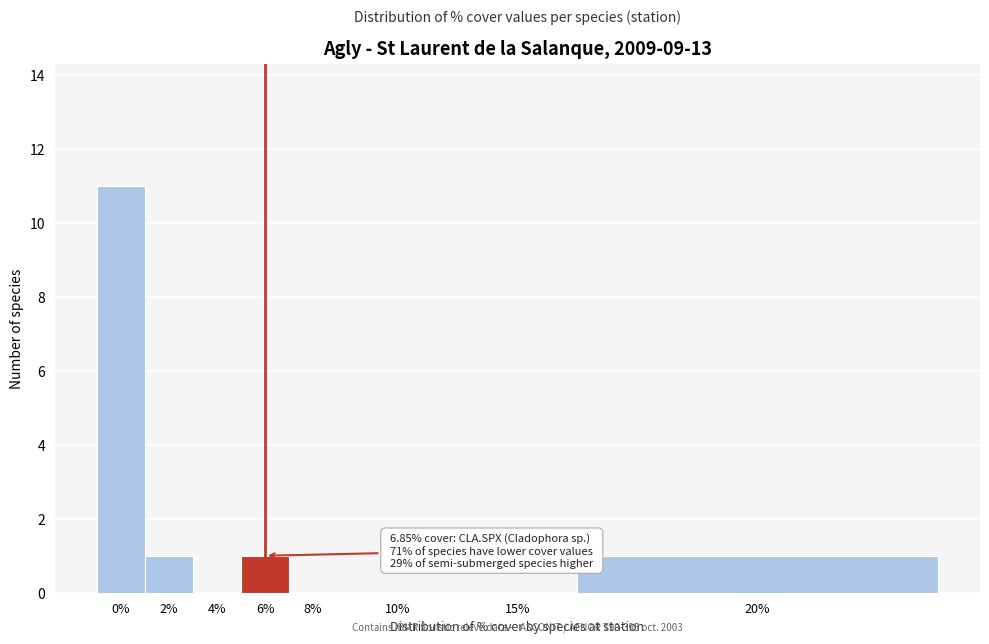

Reading right to left, transcribe all the data shown in this chart.

20%=1	15%=0	10%=0	8%=0	6%=1	4%=0	2%=1	0%=11